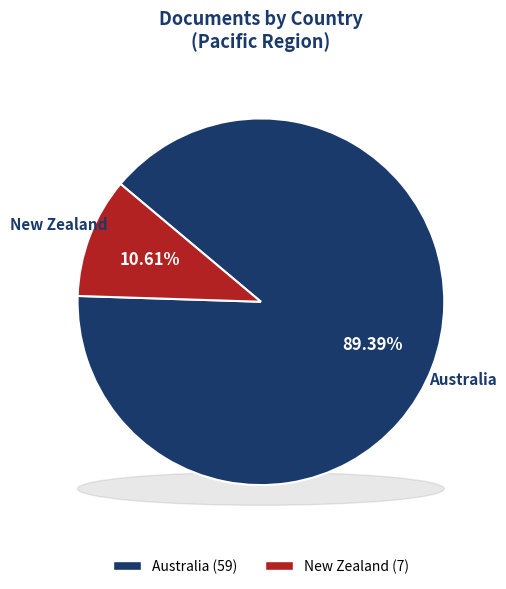

Rank the categories by value from lowest to highest.

New Zealand, Australia